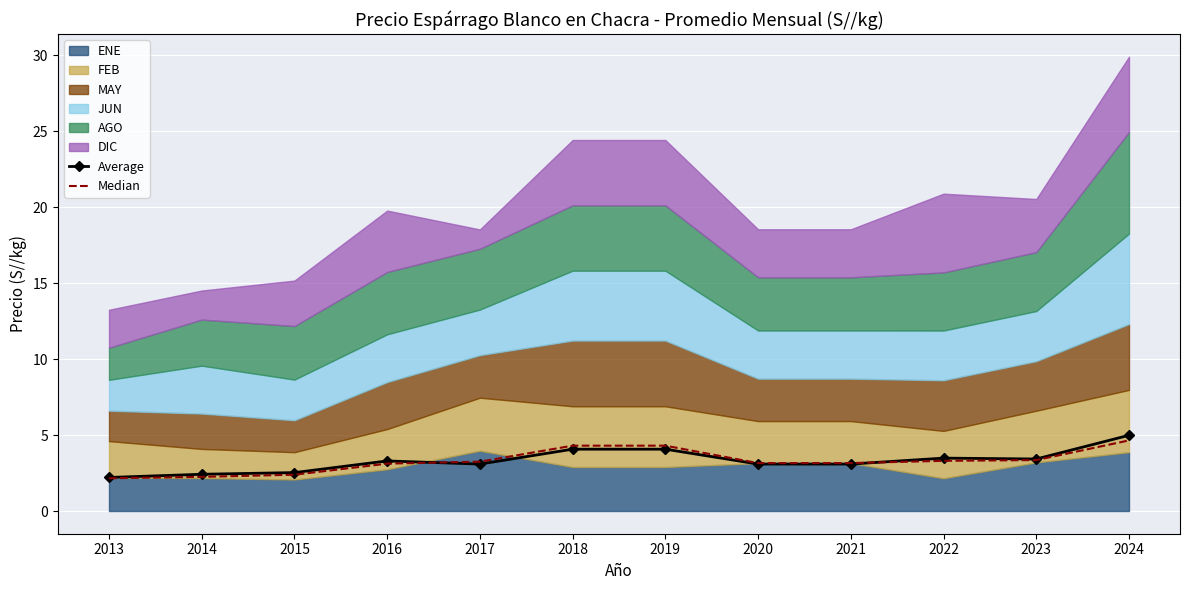

In Average, how many points are higher than both neighbors (excluding endpoints)?

2